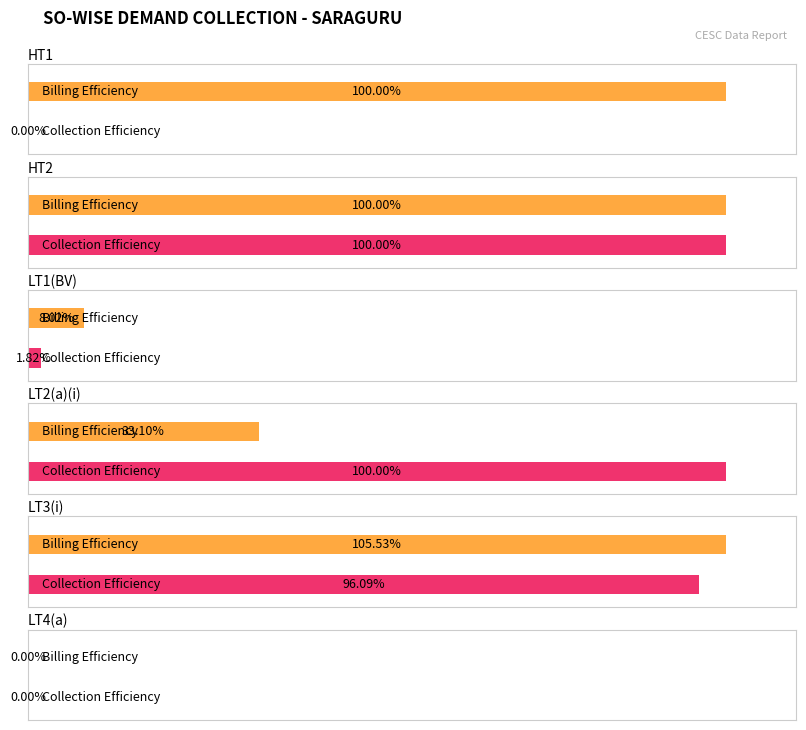

Reading left to right, list all the values displayed in this chart.

BILLING EFF: 100.0	100.0	8.0	33.1	105.5	0.0
COLL EFF: 0.0	100.0	1.8	100.0	96.1	0.0